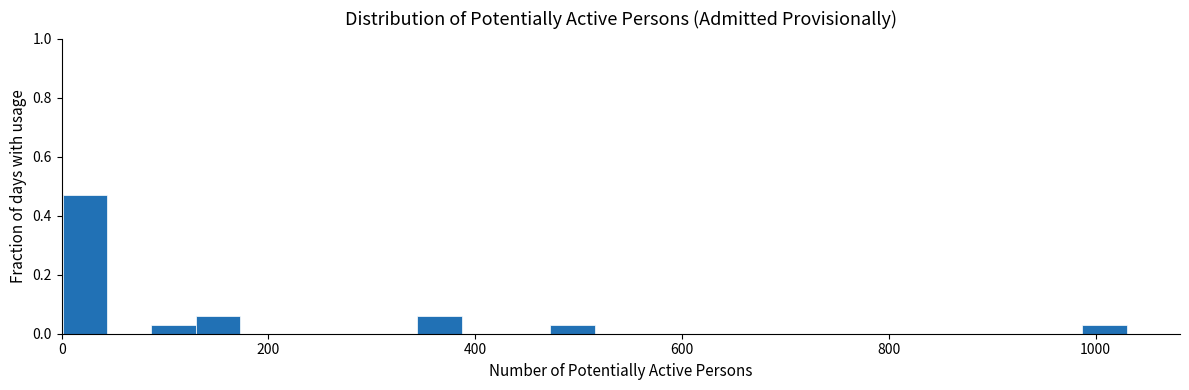

Read against the x-axis, roughly where is the centre of the tallest bar?

20